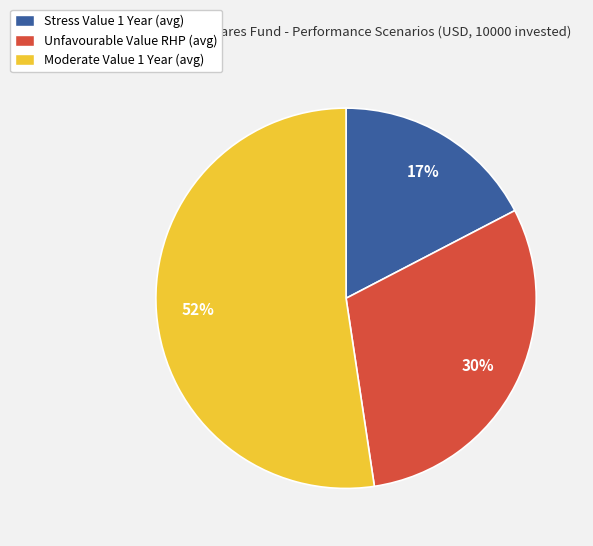

To the nearest percent, what is the difference between the Stress Value 1 Year (avg) and Moderate Value 1 Year (avg) slice percentages?

35%